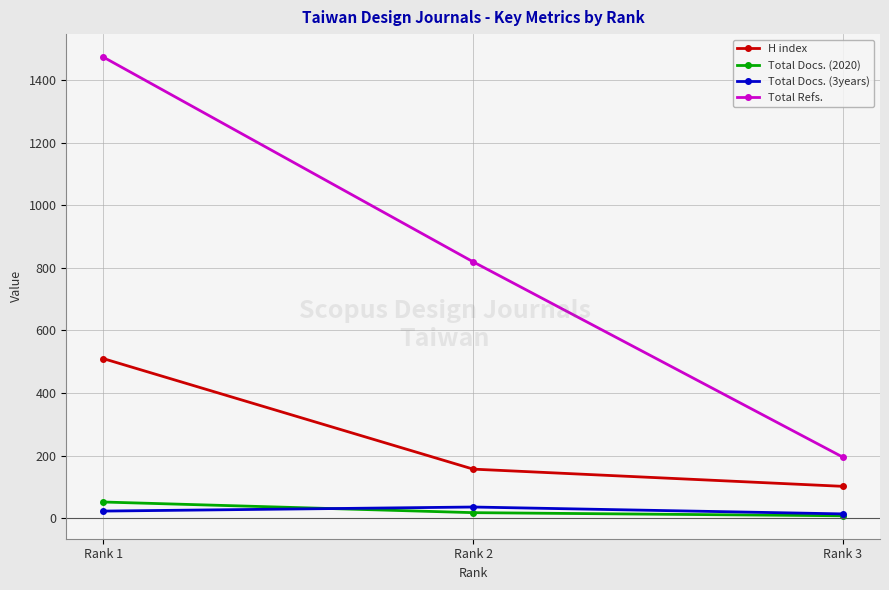

What is the sum of all H index values?

769